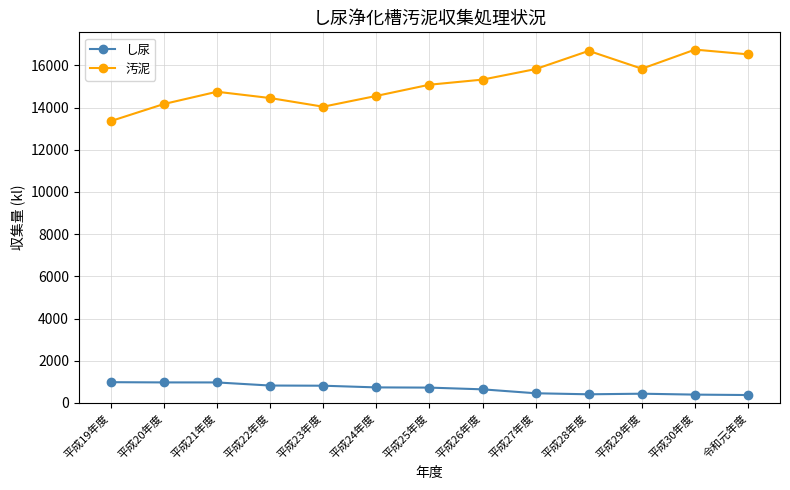

Rank the series by their maximum value, from highest to lowest.

汚泥, し尿